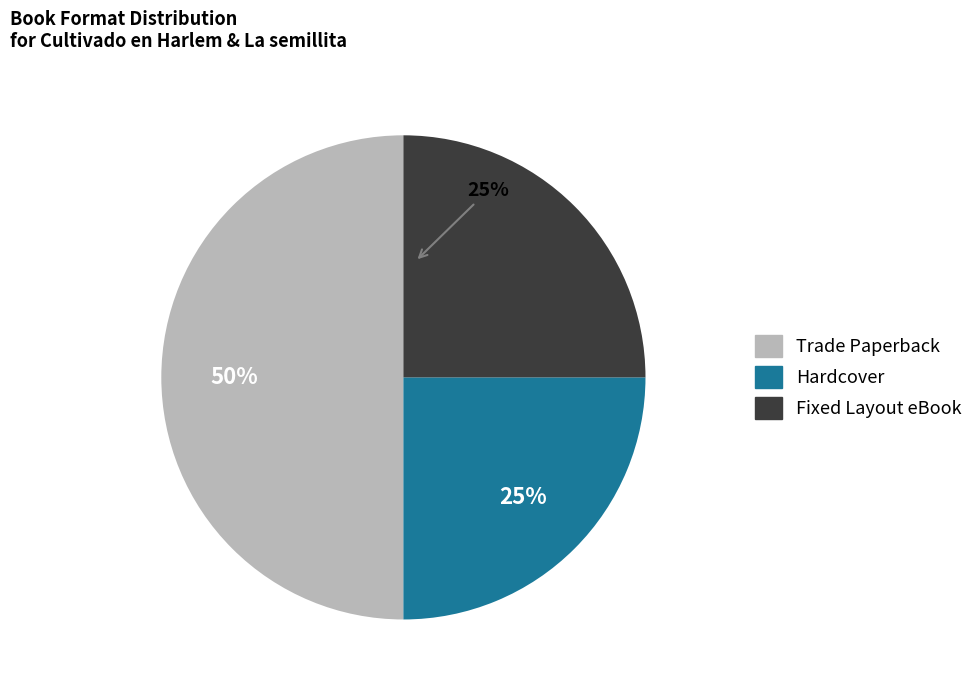

To the nearest percent, what is the difference between the largest and smallest slice percentages?

25%